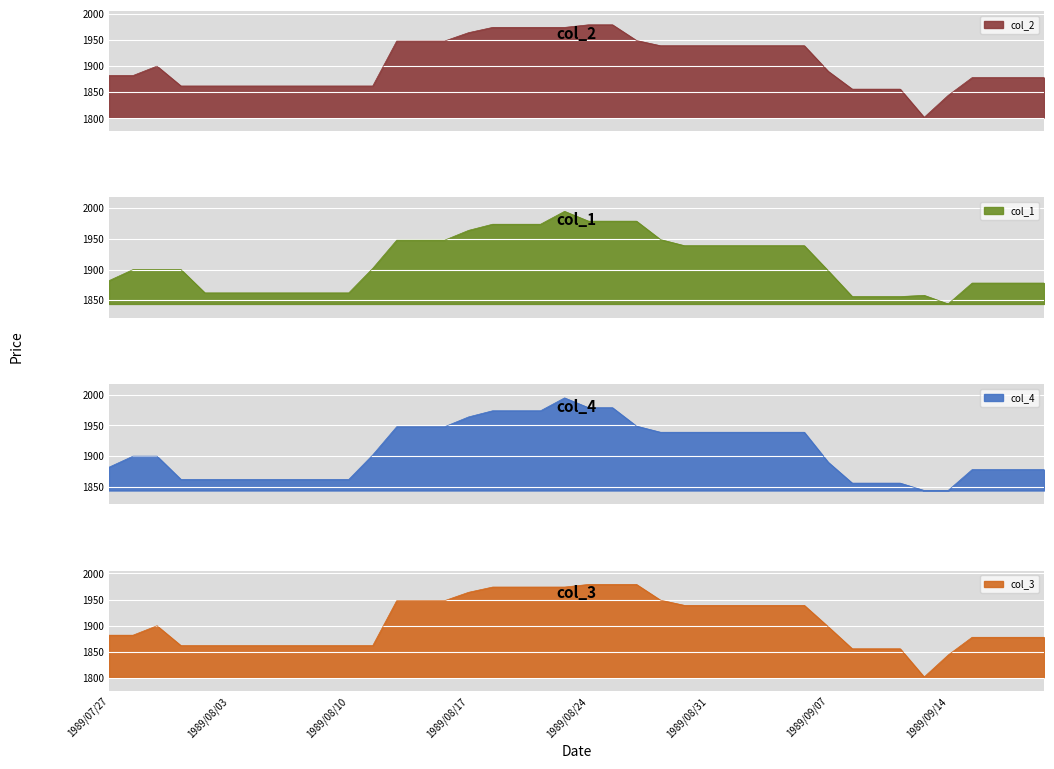

What value does the col_1 series have at 1989/09/06?

1939